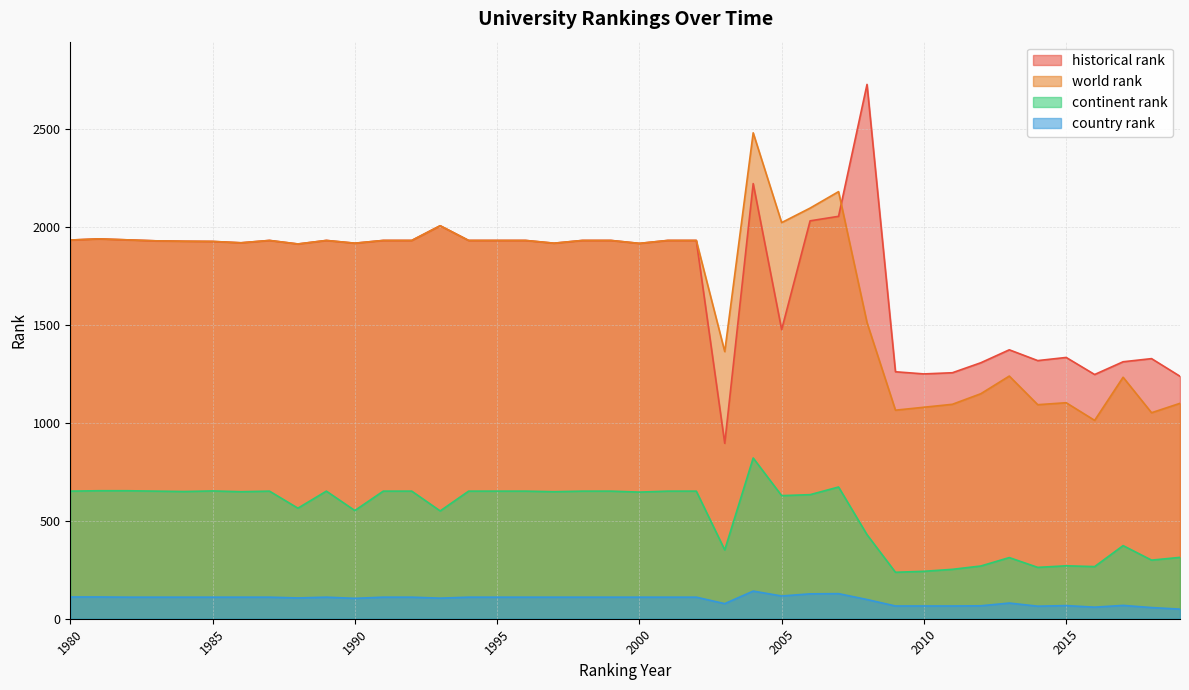

Between 1984 and 1987, which series saw the biggest shift?

world rank